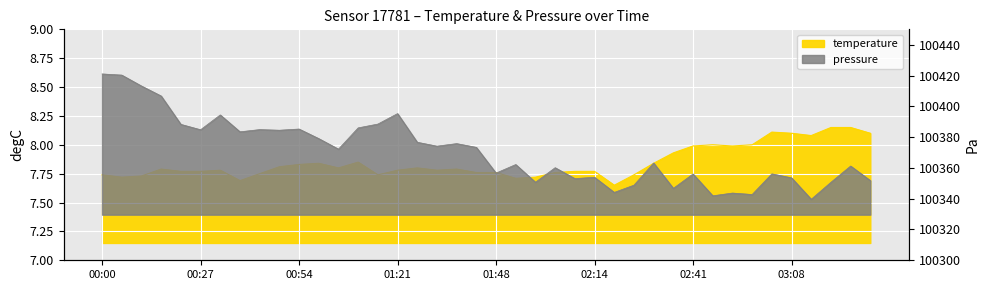

What is the label of the 33rd point from the left?

02:52